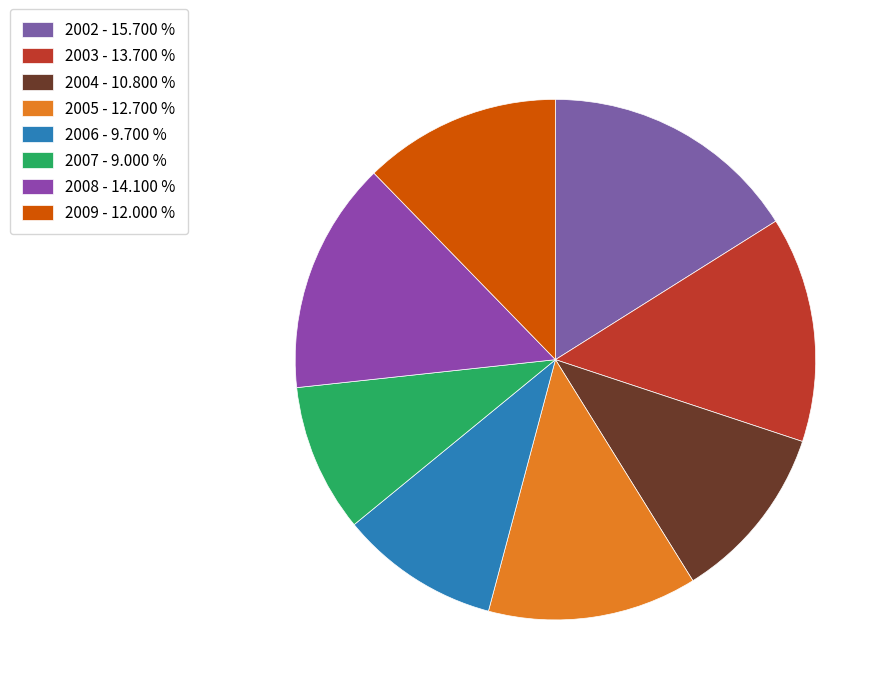

Rank the categories by value from highest to lowest.

2002, 2008, 2003, 2005, 2009, 2004, 2006, 2007